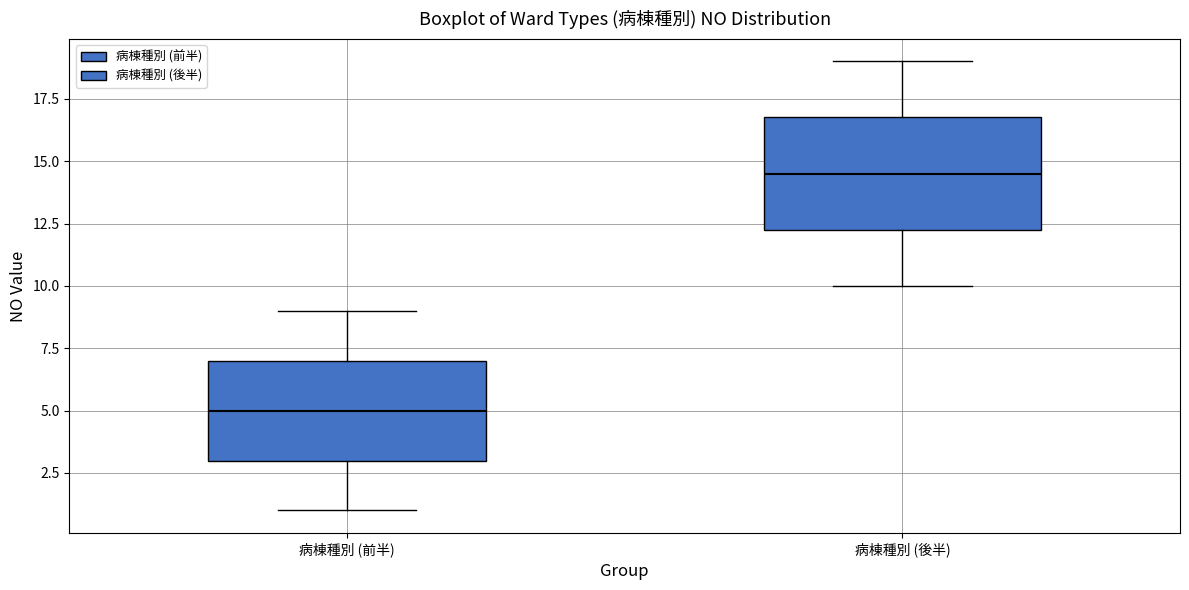

Reading left to right, read every box against the y-axis: the position of its median line, the range the box covers, and the ends of its whiskers. The values are not printed on the chart, so give them approximately, as read against the axis.

病棟種別 (前半): median 5.0, box 3.0 to 7.0, whiskers 1.0 to 9.0
病棟種別 (後半): median 14.5, box 12.5 to 17.0, whiskers 10.0 to 19.0